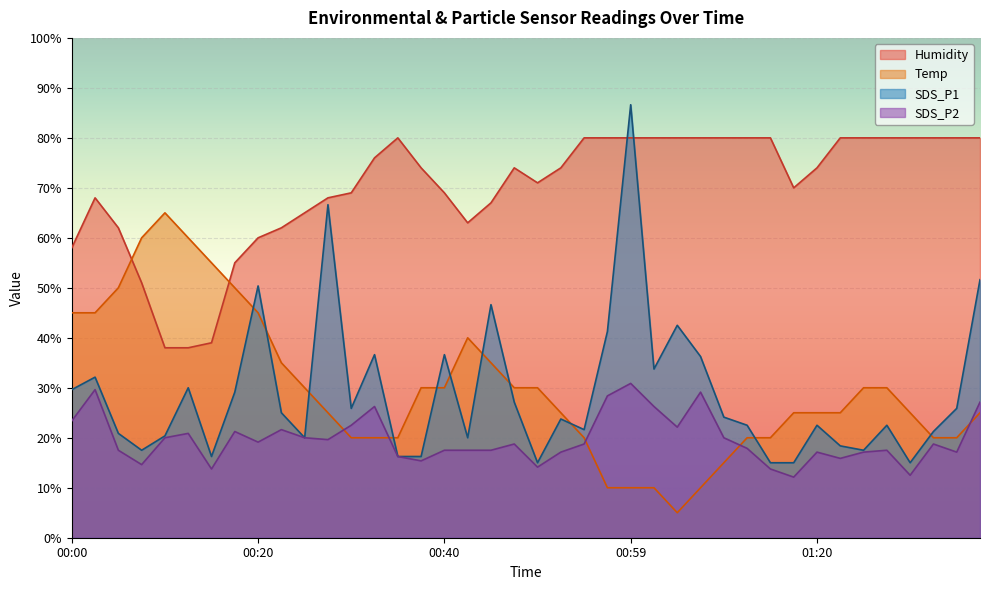

Where does the SDS_P2 series first go above 18?

00:00